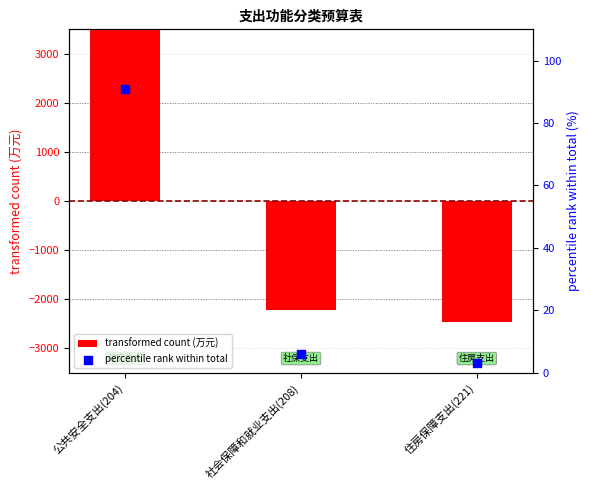

Which series contains the highest Y value?

transformed count (万元)